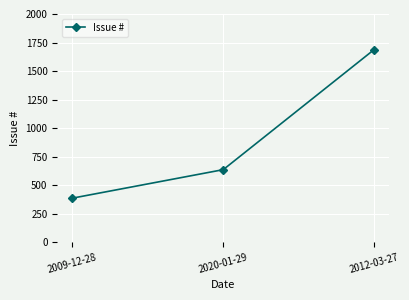

What is the minimum value shown in the chart?

385